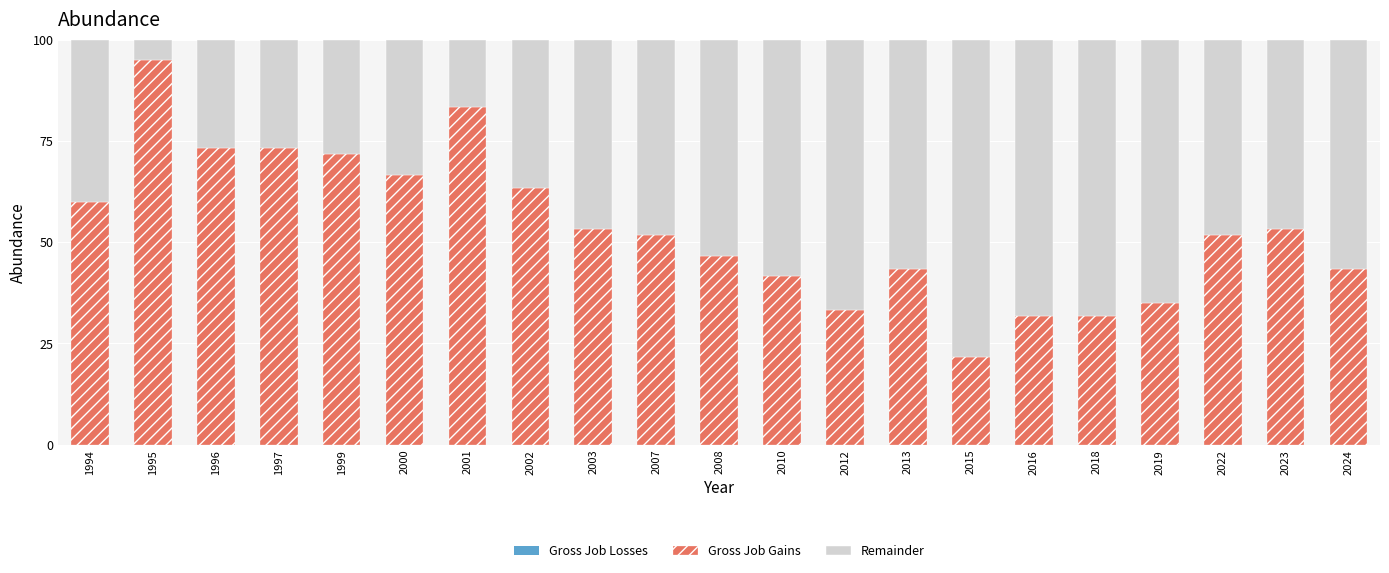

What is the total value across all series at 2010?

100.0